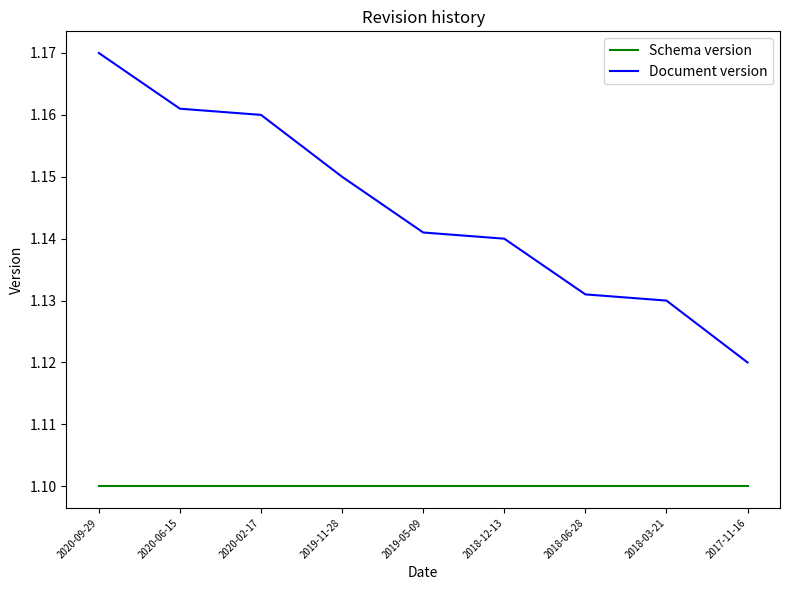

What position from the right is 2017-11-16?

1